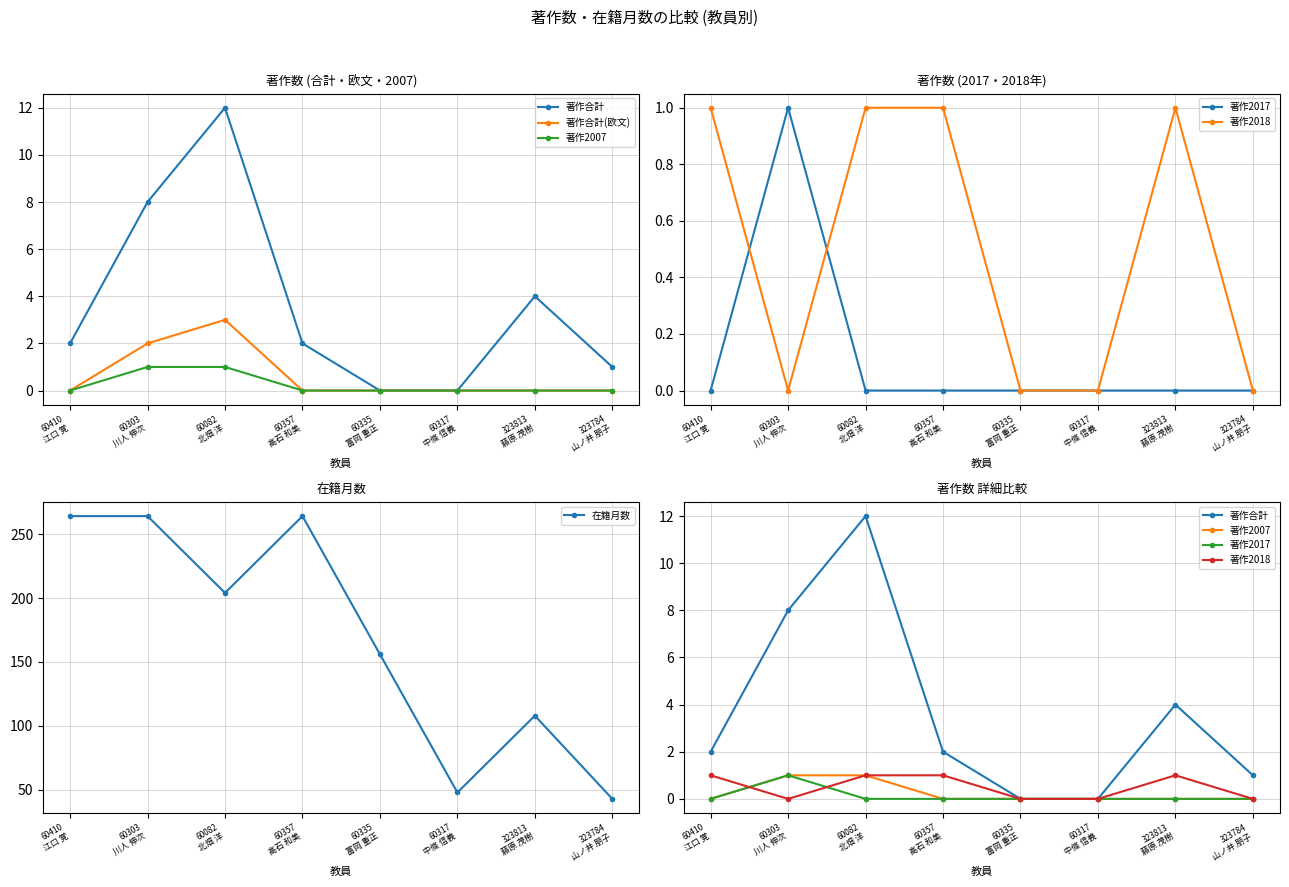

Does the chart display data point markers on the line(s)?

Yes